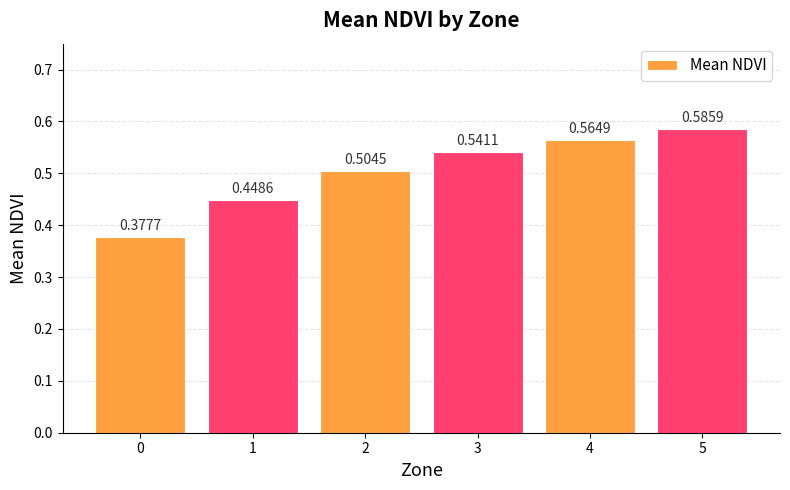

Rank the categories by value from lowest to highest.

0, 1, 2, 3, 4, 5